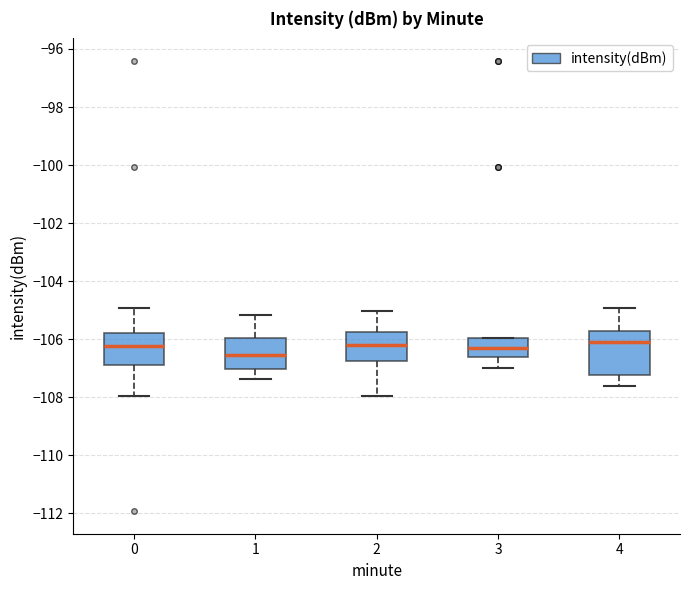

Reading left to right, read every box against the y-axis: the position of its median line, the range the box covers, and the ends of its whiskers. The values are not printed on the chart, so give them approximately, as read against the axis.

0: median -106.2, box -106.8 to -105.8, whiskers -108.0 to -105.0
1: median -106.6, box -107.0 to -106.0, whiskers -107.4 to -105.2
2: median -106.2, box -106.8 to -105.8, whiskers -108.0 to -105.0
3: median -106.4, box -106.6 to -106.0, whiskers -107.0 to -106.0
4: median -106.0, box -107.2 to -105.8, whiskers -107.6 to -105.0